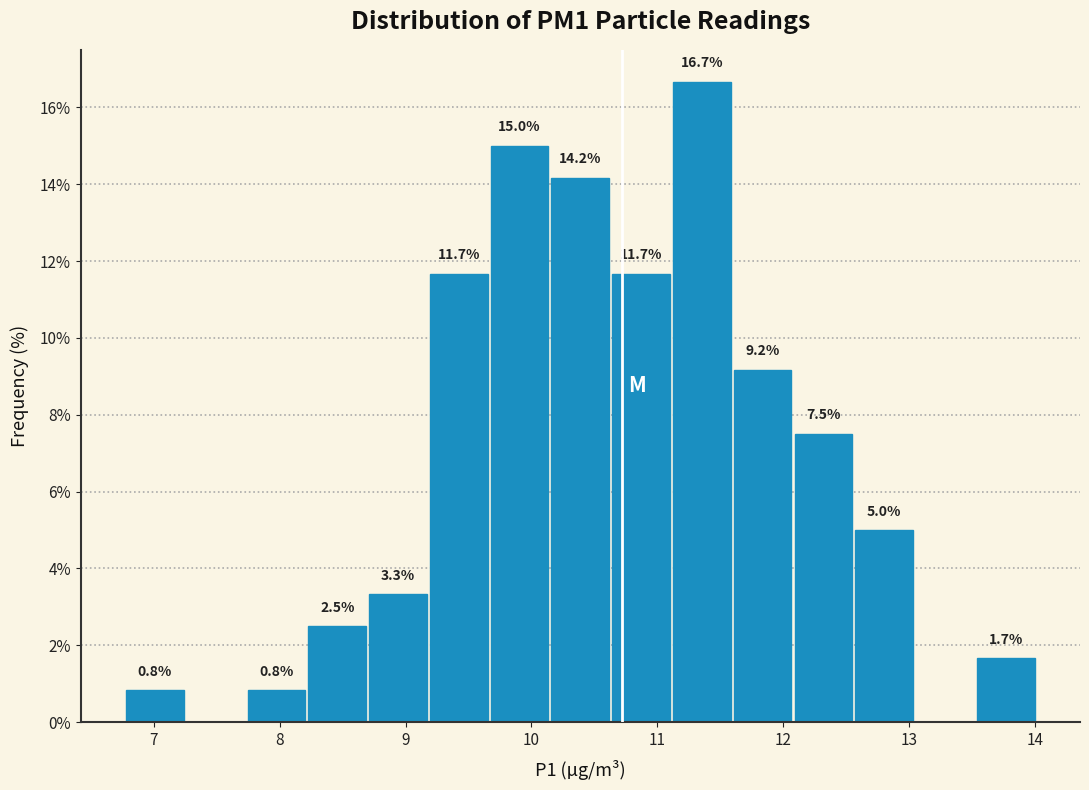

Over which range of the x-axis is the bar tallest?

11.1 to 11.6